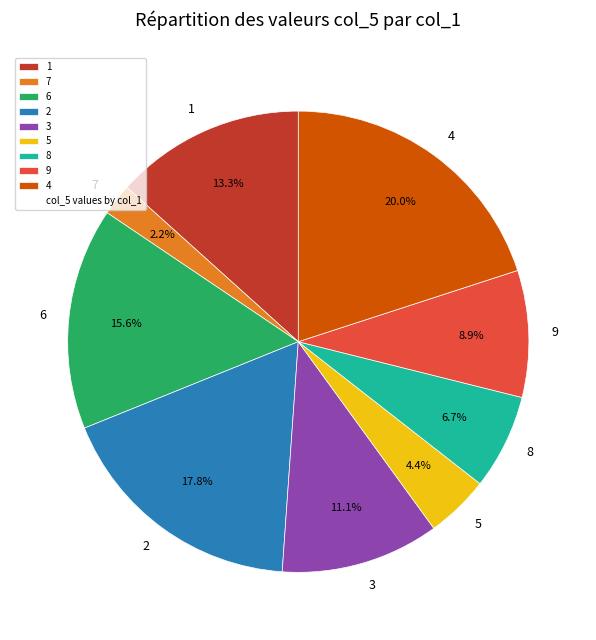

Which category has the biggest portion of the pie?

4